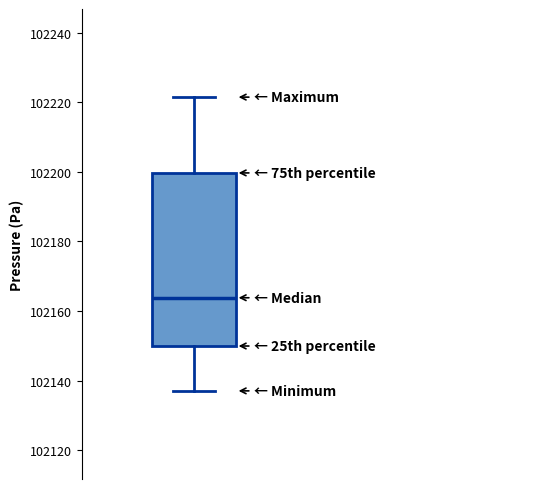

Transcribe this box plot: give where the median line is, the range the box spans, and where the two whiskers end, as read against the y-axis. The values are not printed on the chart, so give them approximately, as read against the axis.

median 102164, box 102150 to 102200, whiskers 102138 to 102222